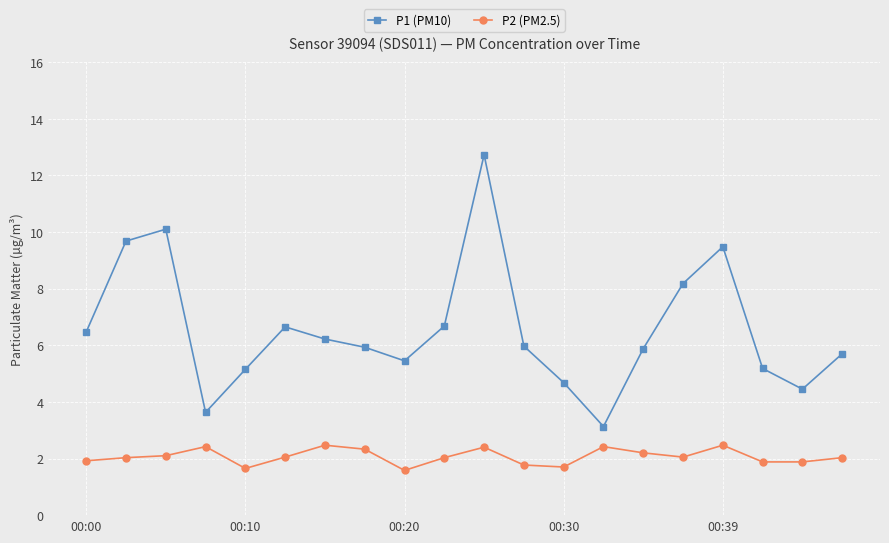

How many distinct data groups are displayed?

2